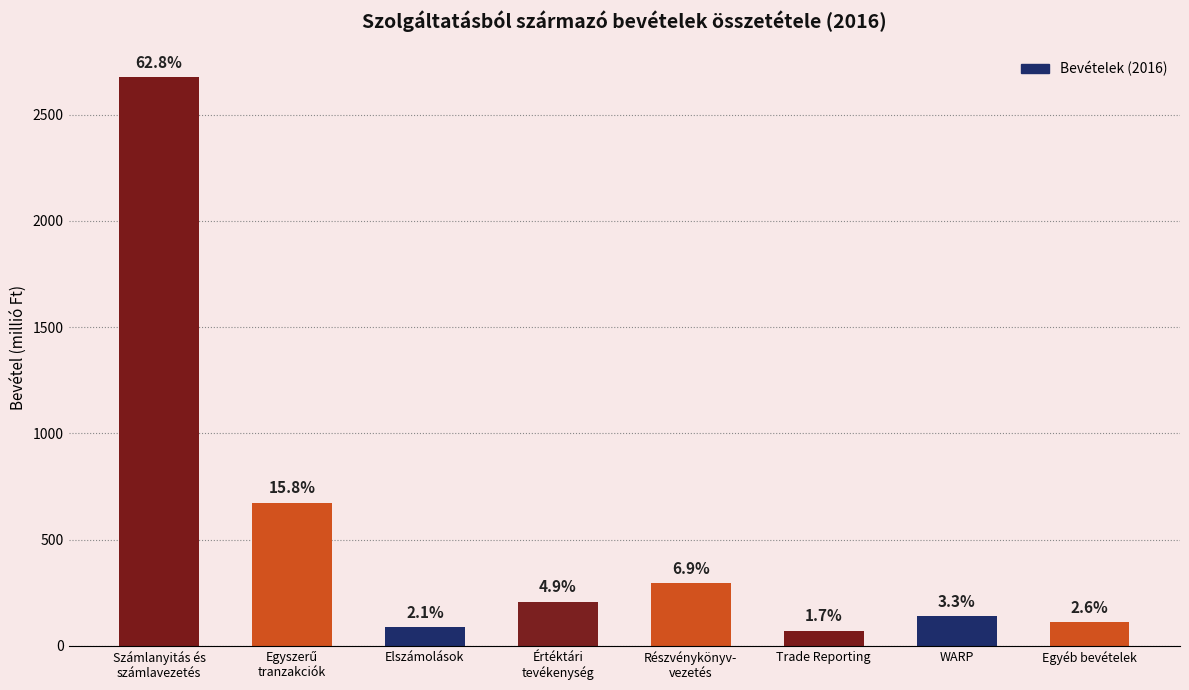

Where is the data nearest to the value 1374?

Egyszerű
tranzakciók